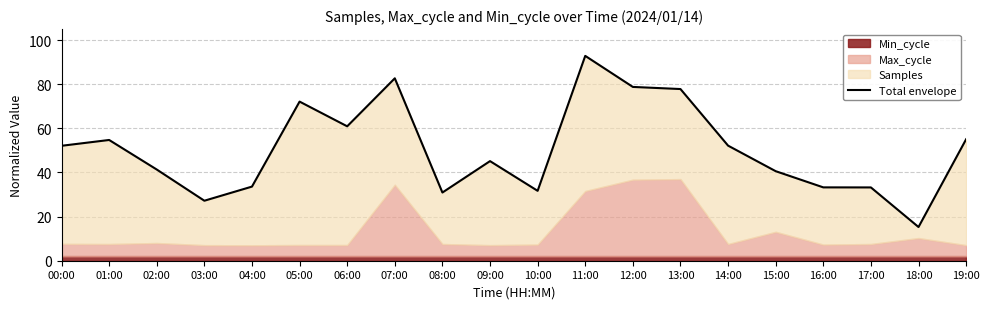

What is the label of the 12th point from the right?

08:00